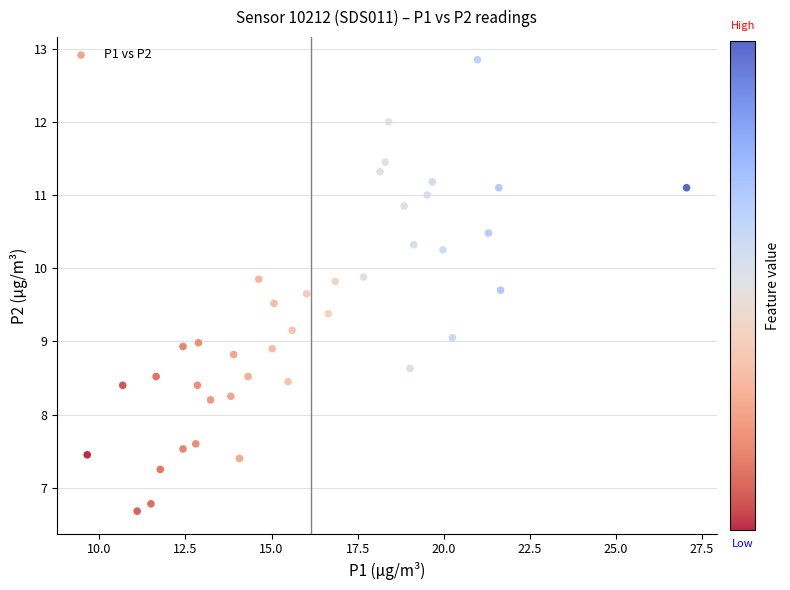

What is the range of X values (max minus min)?

17.4